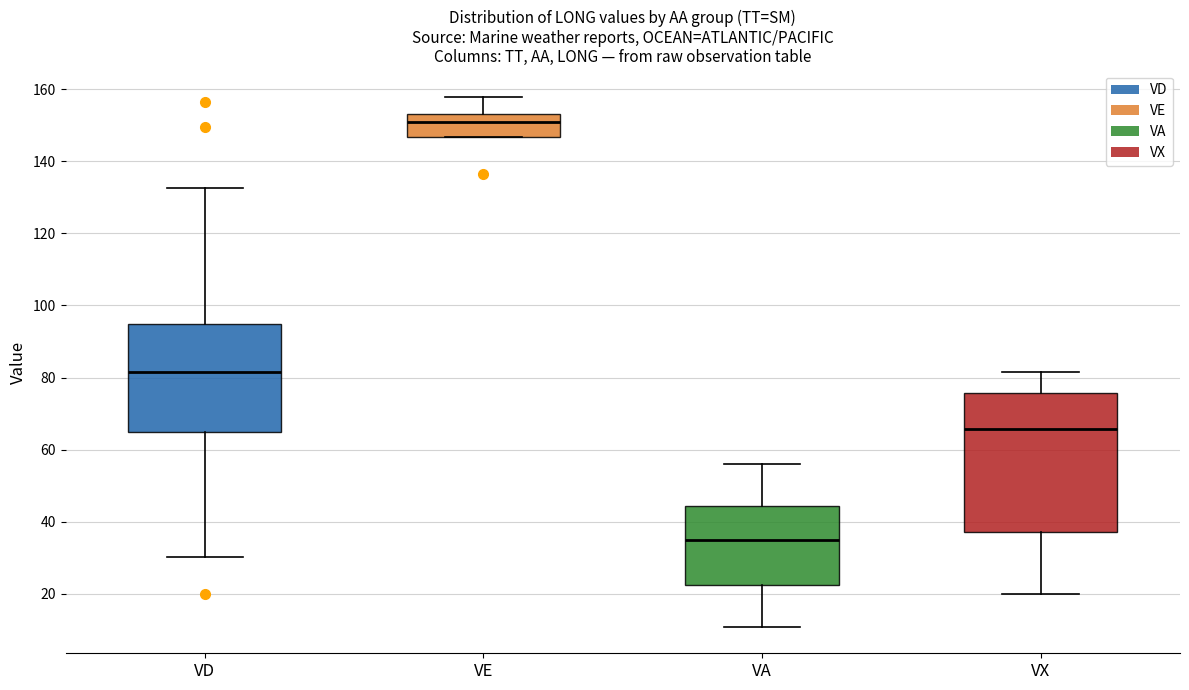

Which box's median line is the lowest?

VA